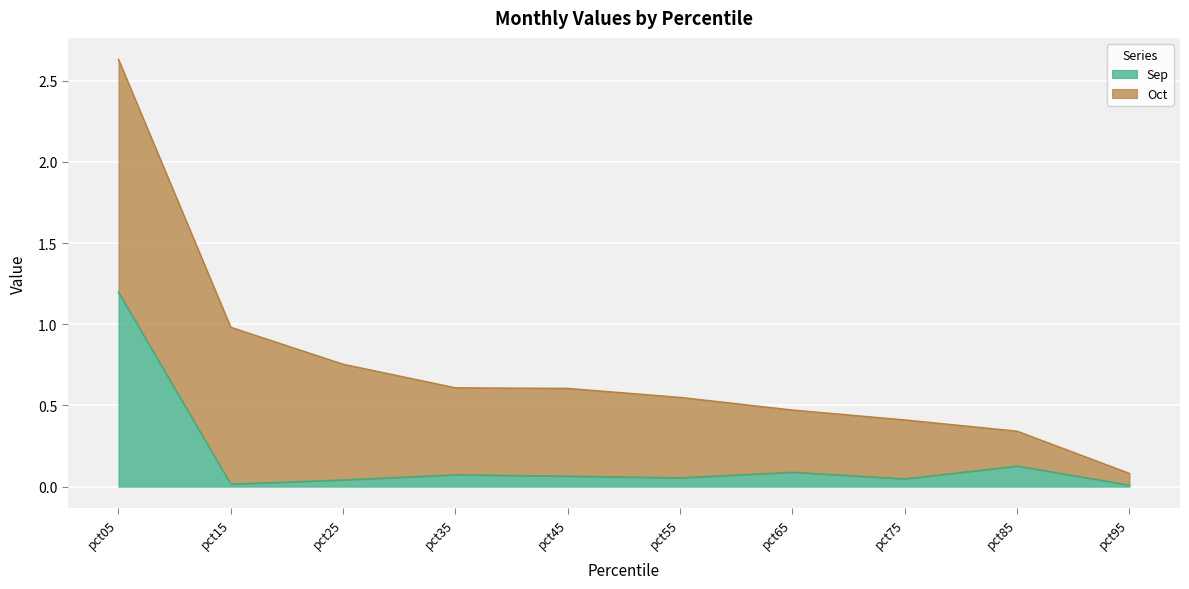

The value at pct45 is 0.1. True or false?

False